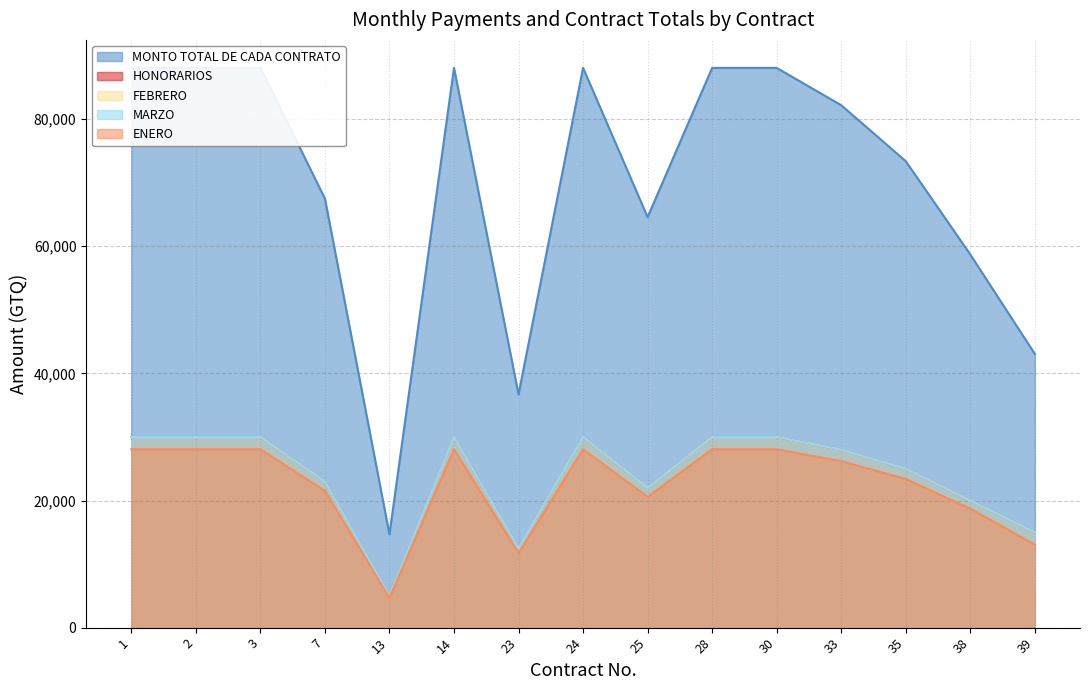

What is the difference between the HONORARIOS values at 1 and 13?

25000.0